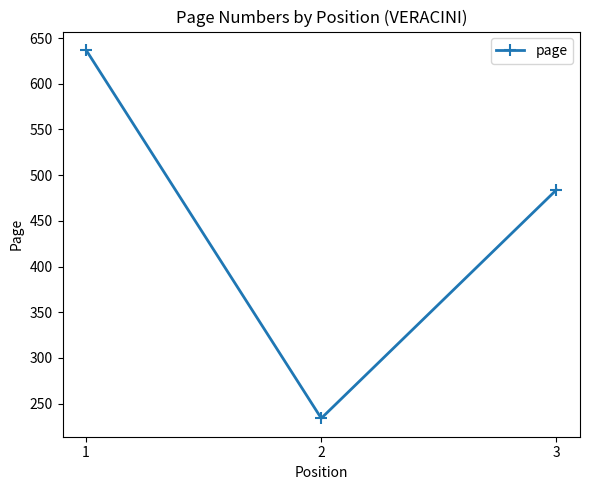

The chart shows a value of 95 at 2. True or false?

False